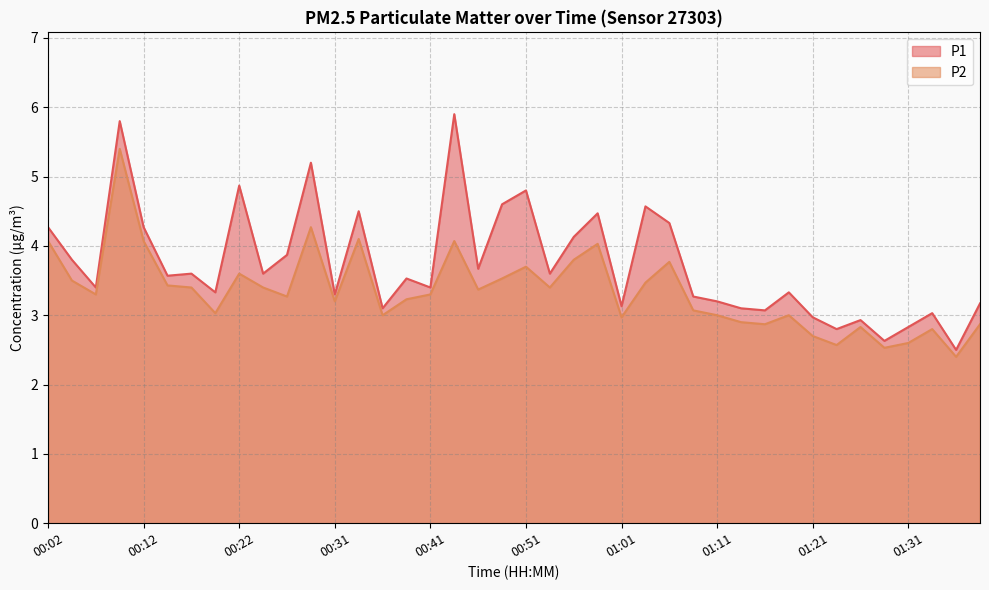

What are all the series names shown in the legend?

P1, P2